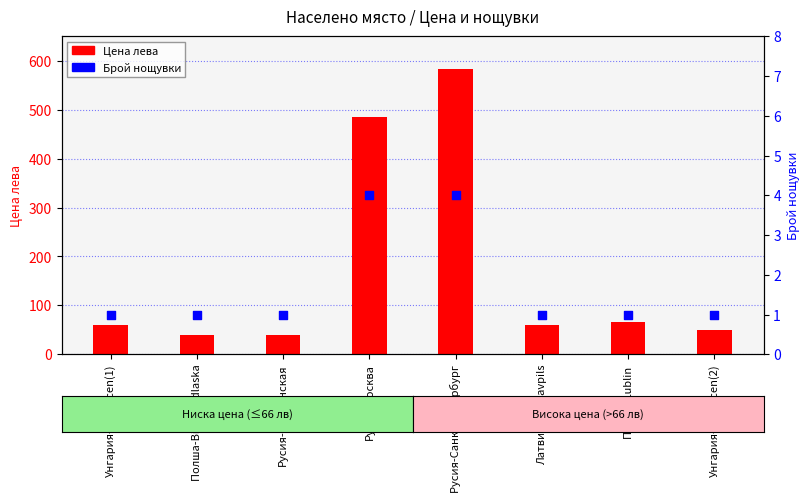

Is the value of Цена лева at Латвия-Daugavpils greater than the value of Брой нощувки at Полша-Lublin?

Yes